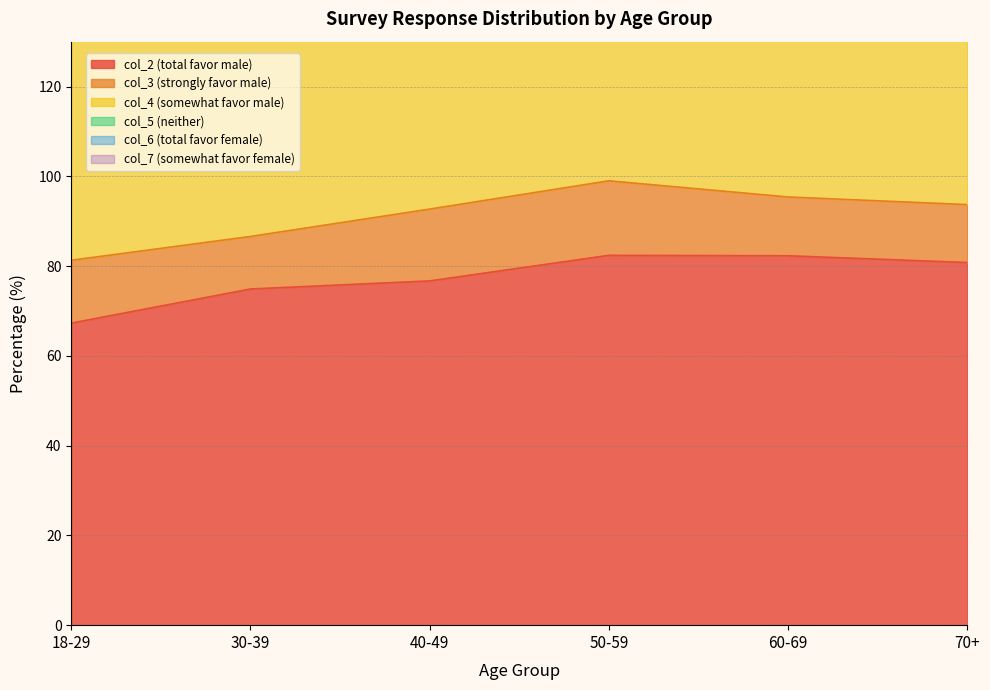

True or false: col_7 (somewhat favor female) and col_3 (strongly favor male) intersect in this chart.

False